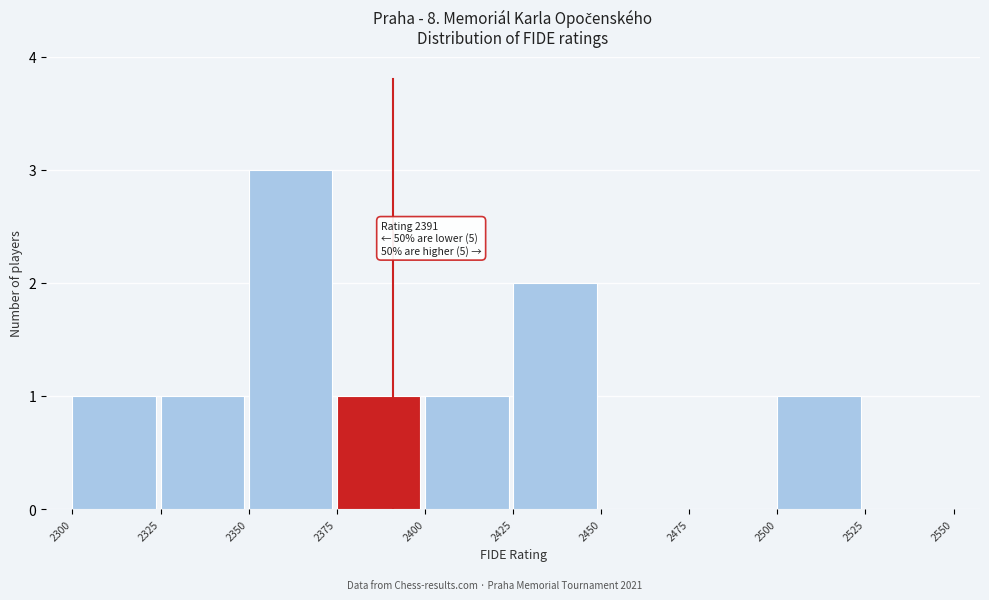

Which range on the x-axis has the tallest bar?

2350 to 2375